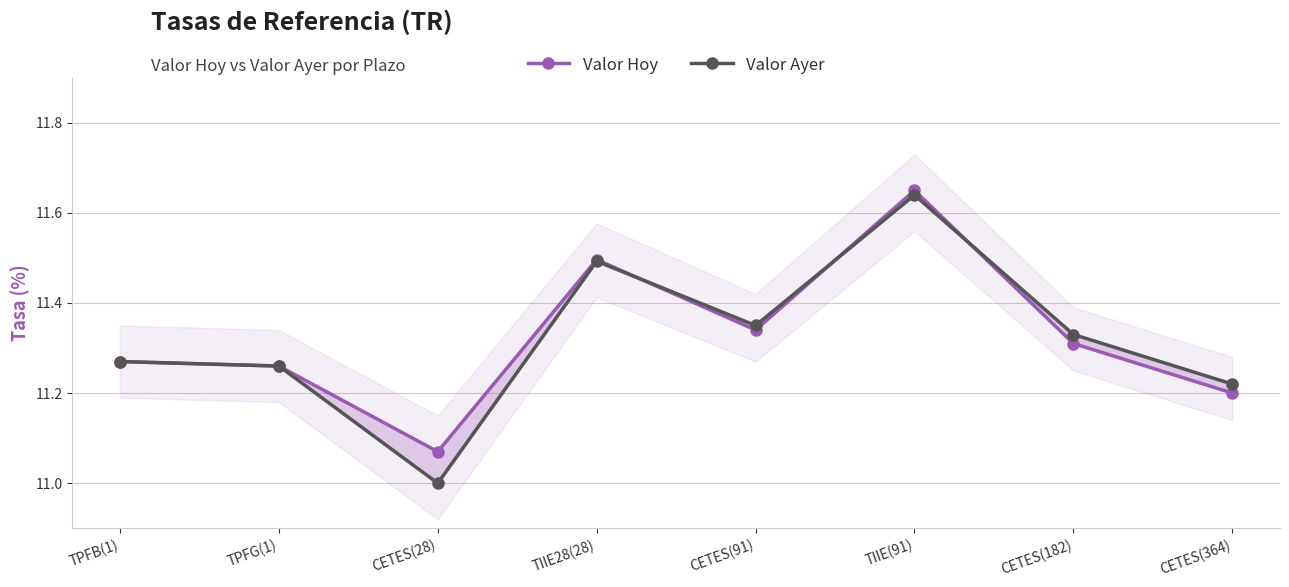

What are all the series names shown in the legend?

Valor Hoy, Valor Ayer